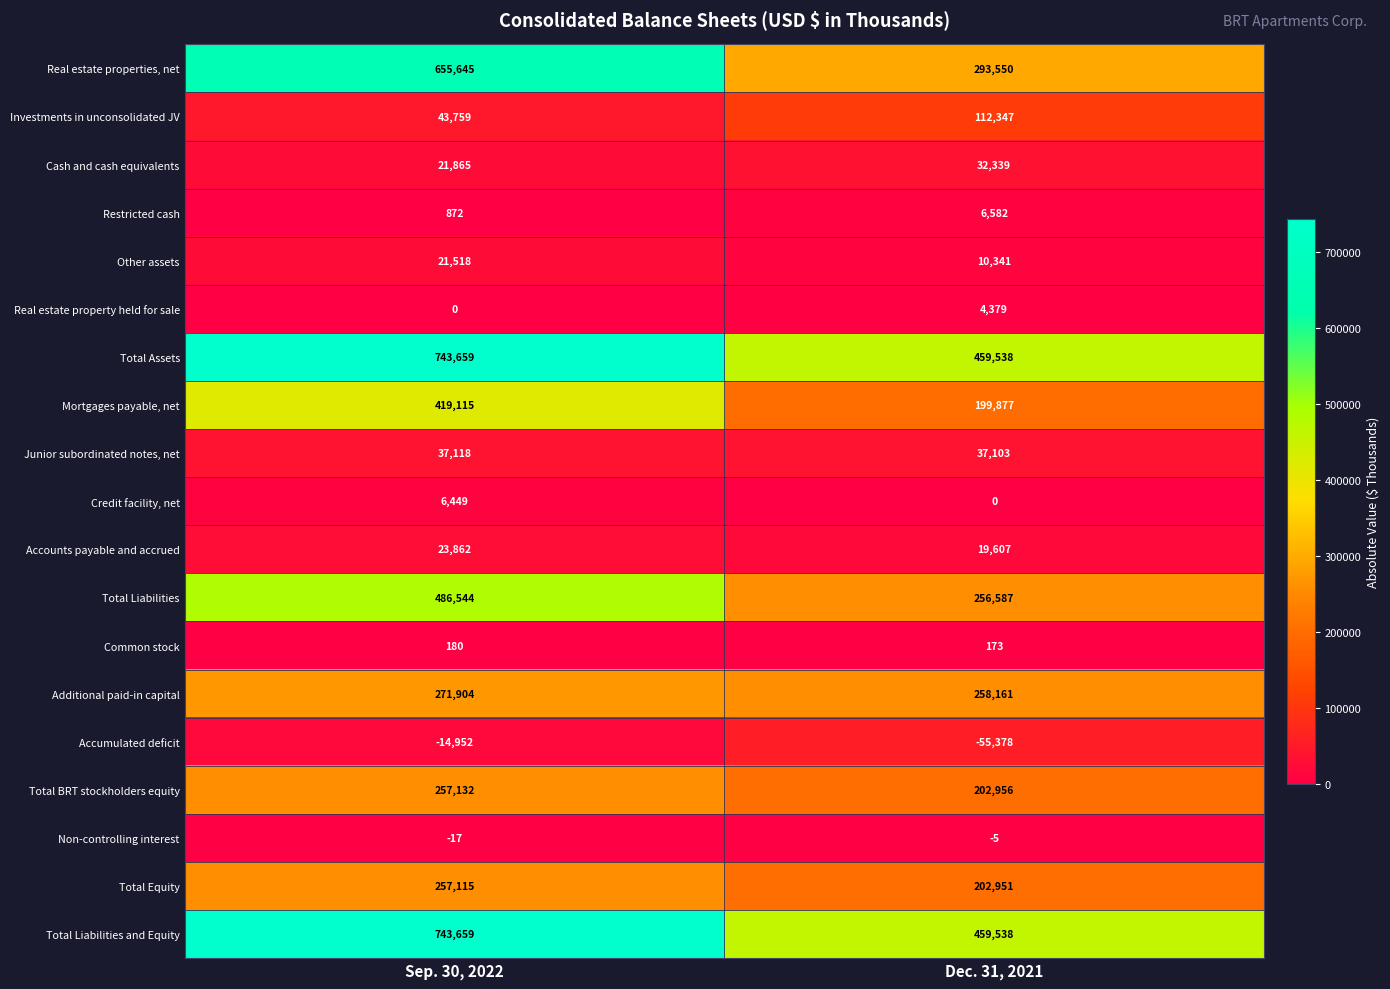

Which series has the widest spread of values?

Real estate properties, net